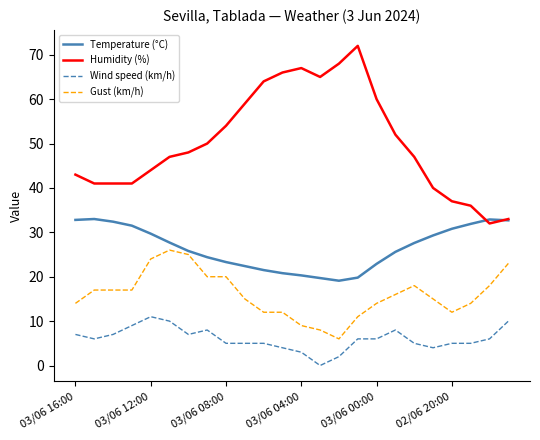

Is this an area chart (filled region under the line)?

No